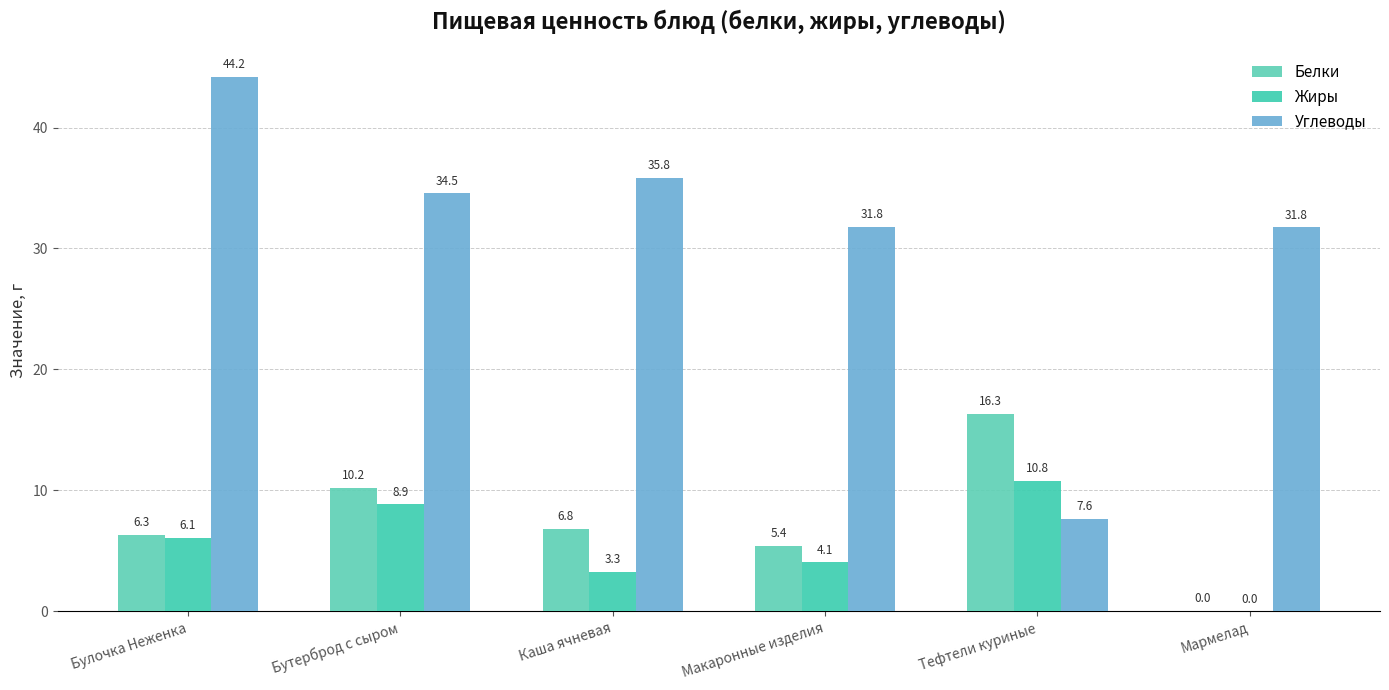

The value of Белки at Бутерброд с сыром is 6.3. True or false?

False